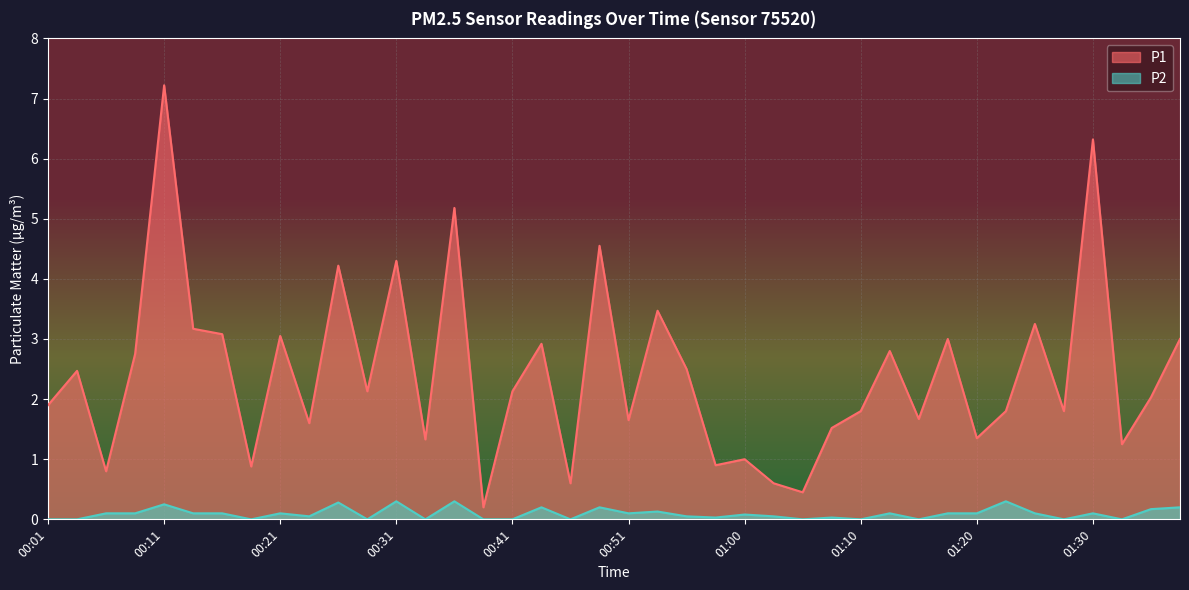

Reading left to right, extract all data points from this chart.

P1: 1.9	2.5	0.8	2.8	7.2	3.2	3.1	0.9	3.0	1.6	4.2	2.1	4.3	1.3	5.2	0.2	2.1	2.9	0.6	4.5	1.6	3.5	2.5	0.9	1.0	0.6	0.5	1.5	1.8	2.8	1.7	3.0	1.4	1.8	3.2	1.8	6.3	1.2	2.0	3.0
P2: 0.0	0.0	0.1	0.1	0.2	0.1	0.1	0.0	0.1	0.1	0.3	0.0	0.3	0.0	0.3	0.0	0.0	0.2	0.0	0.2	0.1	0.1	0.1	0.0	0.1	0.1	0.0	0.0	0.0	0.1	0.0	0.1	0.1	0.3	0.1	0.0	0.1	0.0	0.2	0.2